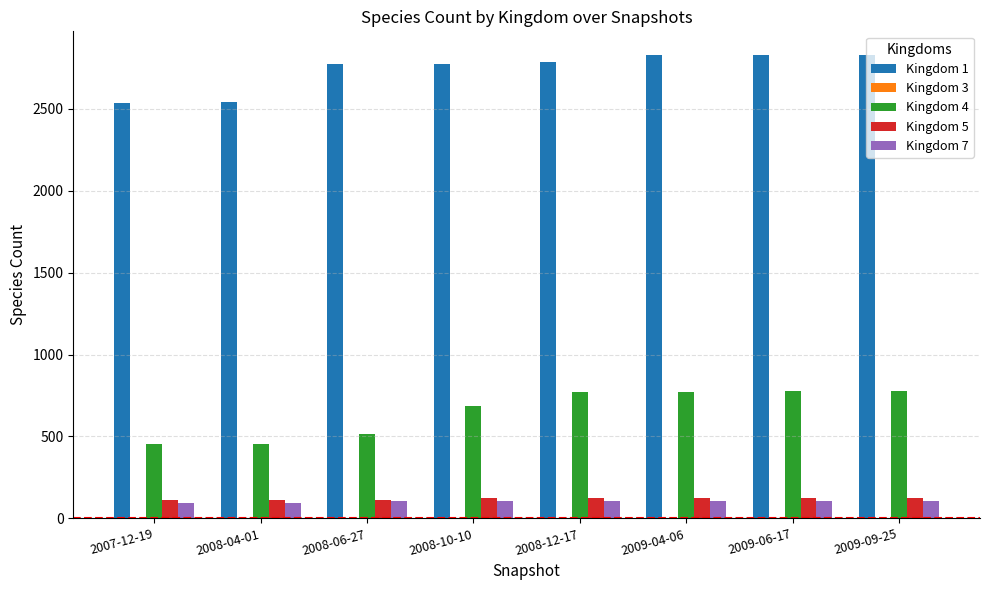

What is the maximum value for Kingdom 1?

2831